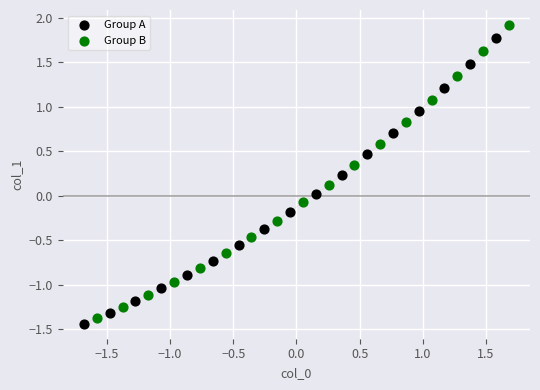

What are all the series names shown in the legend?

Group A, Group B